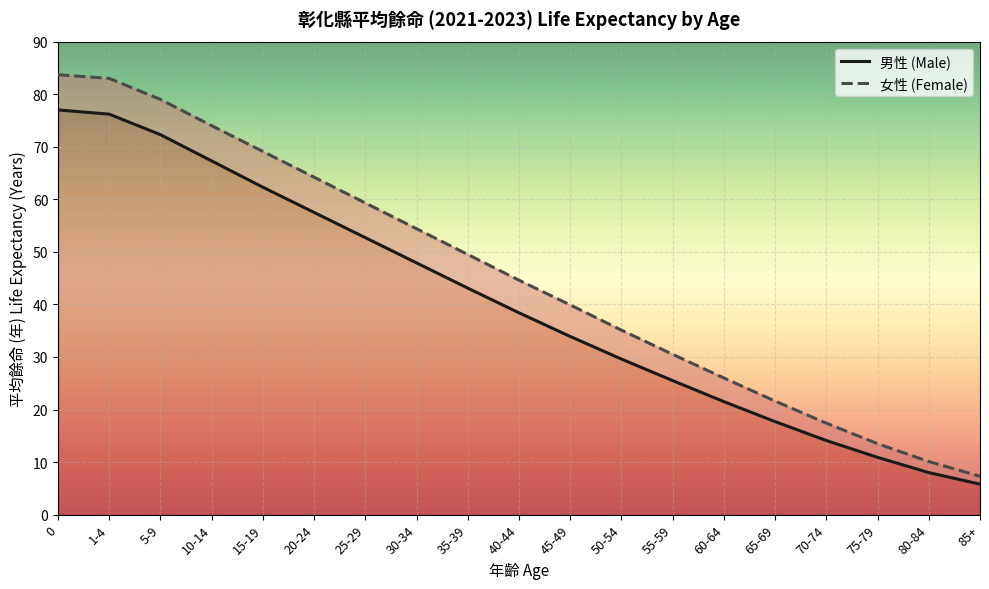

What is the label of the 2nd point from the right?

80-84